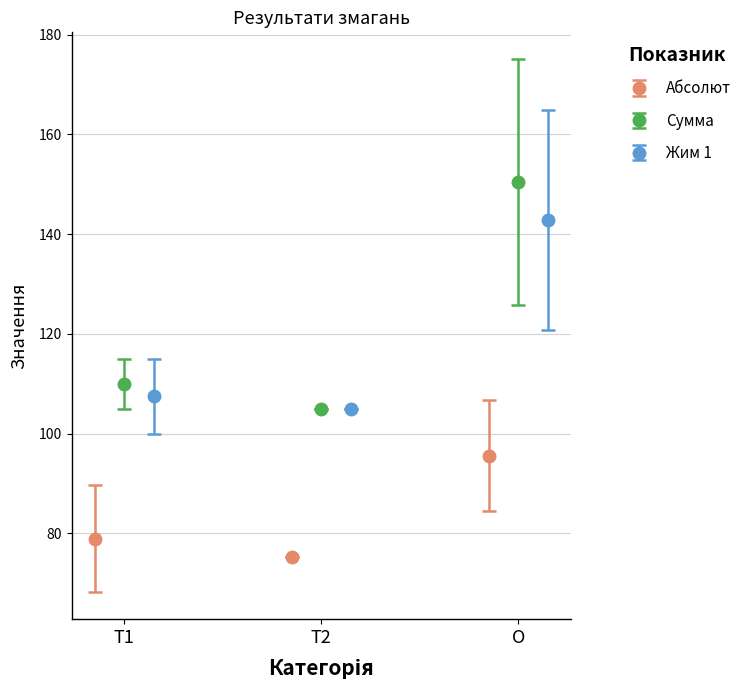

What is the value of the Абсолют point at the 2nd from the left?

75.3